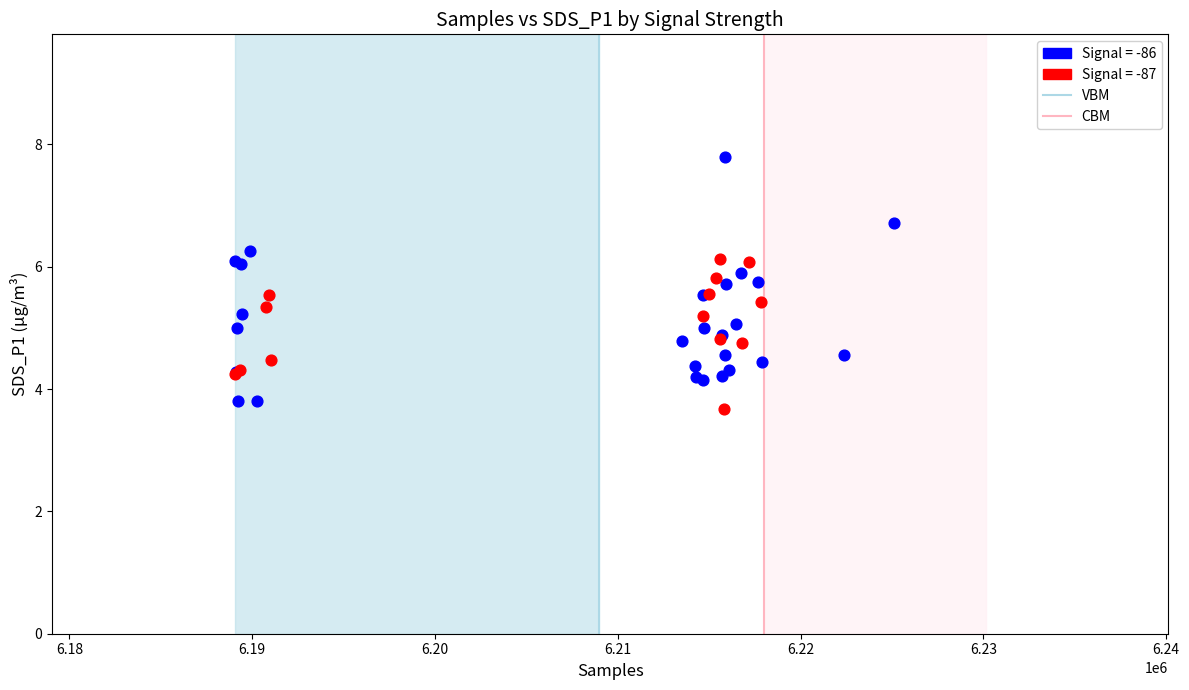

Which series has the largest Y range (max minus min)?

Signal = -86